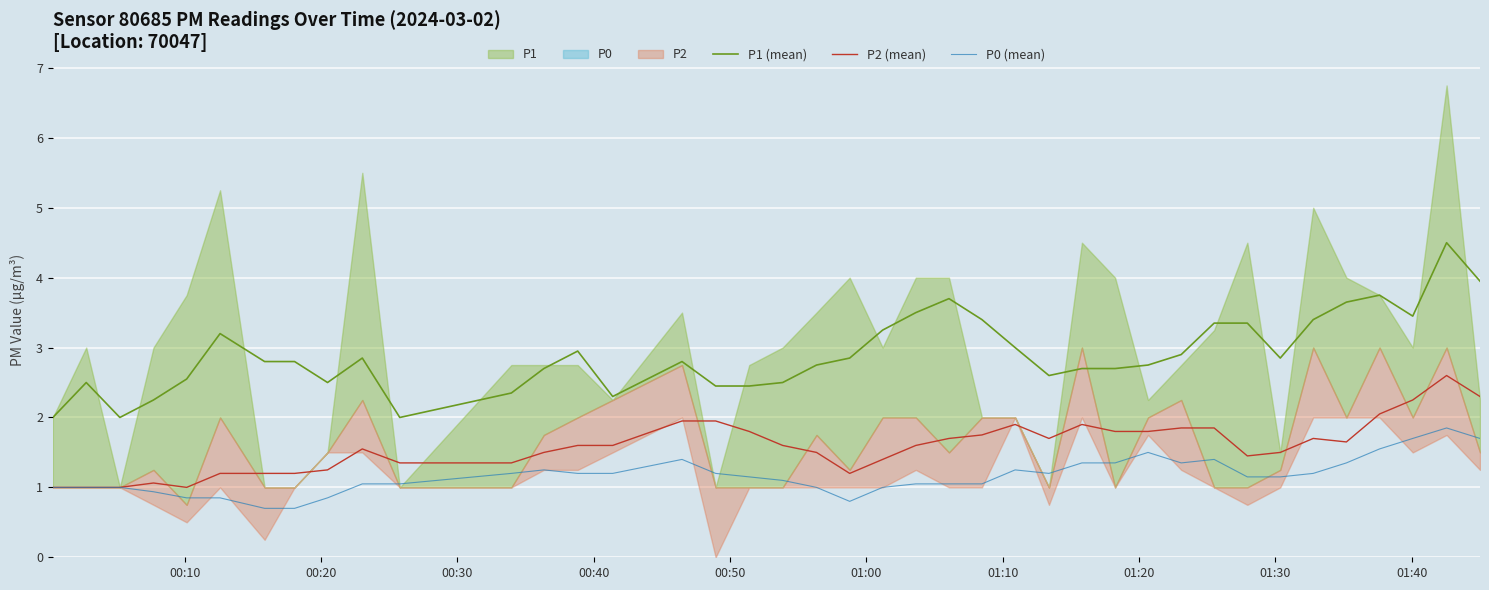

Reading right to left, extract all data points from this chart.

P1 (mean): 4.0	4.5	3.5	3.8	3.6	3.4	2.9	3.4	3.4	2.9	2.8	2.7	2.7	2.6	3.0	3.4	3.7	3.5	3.2	2.9	2.8	2.5	2.5	2.5	2.8	2.3	3.0	2.7	2.4	2.0	2.9	2.5	2.8	2.8	3.2	2.5	2.2	2.0	2.5	2.0
P2 (mean): 2.3	2.6	2.2	2.0	1.6	1.7	1.5	1.4	1.9	1.9	1.8	1.8	1.9	1.7	1.9	1.8	1.7	1.6	1.4	1.2	1.5	1.6	1.8	1.9	1.9	1.6	1.6	1.5	1.4	1.4	1.6	1.2	1.2	1.2	1.2	1.0	1.1	1.0	1.0	1.0
P0 (mean): 1.7	1.9	1.7	1.6	1.4	1.2	1.1	1.1	1.4	1.4	1.5	1.4	1.4	1.2	1.2	1.1	1.1	1.1	1.0	0.8	1.0	1.1	1.1	1.2	1.4	1.2	1.2	1.2	1.2	1.1	1.1	0.8	0.7	0.7	0.8	0.8	0.9	1.0	1.0	1.0